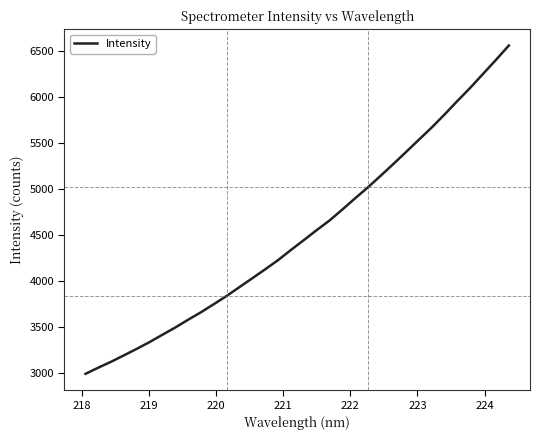

What is the smallest value displayed?

2994.2